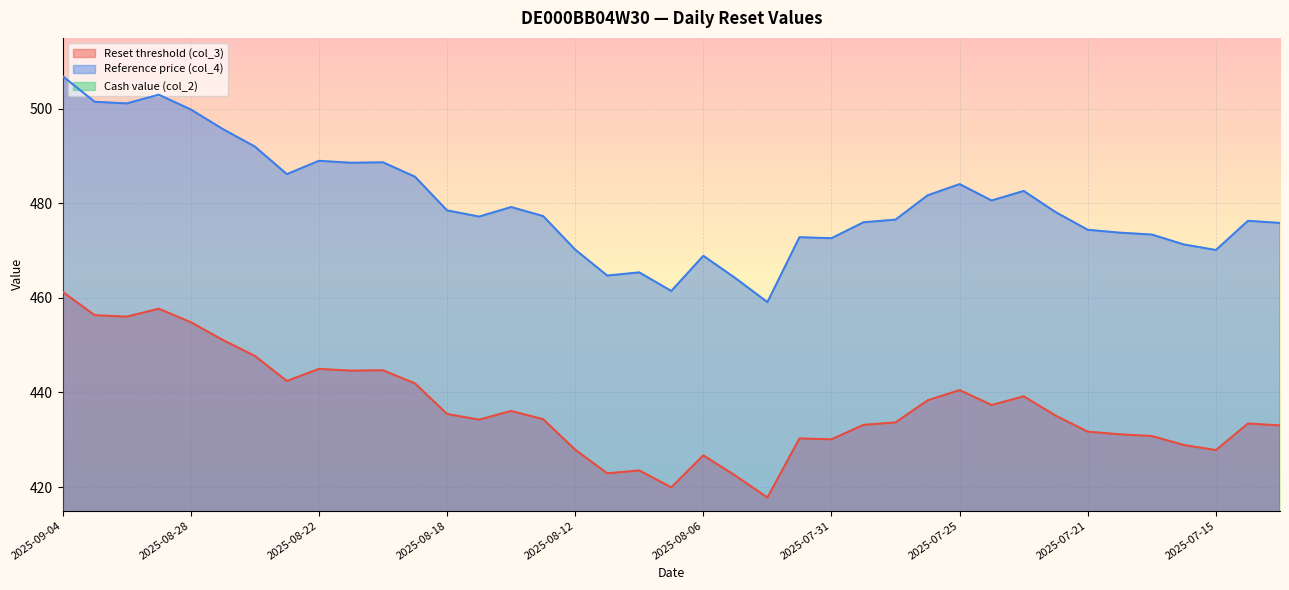

Rank the categories by Reference price (col_4) value from lowest to highest.

2025-08-04, 2025-08-07, 2025-08-05, 2025-08-11, 2025-08-08, 2025-08-06, 2025-07-15, 2025-08-12, 2025-07-16, 2025-07-31, 2025-08-01, 2025-07-17, 2025-07-18, 2025-07-21, 2025-07-11, 2025-07-30, 2025-07-14, 2025-07-29, 2025-08-15, 2025-08-13, 2025-07-22, 2025-08-18, 2025-08-14, 2025-07-24, 2025-07-28, 2025-07-23, 2025-07-25, 2025-08-19, 2025-08-25, 2025-08-21, 2025-08-20, 2025-08-22, 2025-08-26, 2025-08-27, 2025-08-28, 2025-09-02, 2025-09-03, 2025-08-29, 2025-09-04